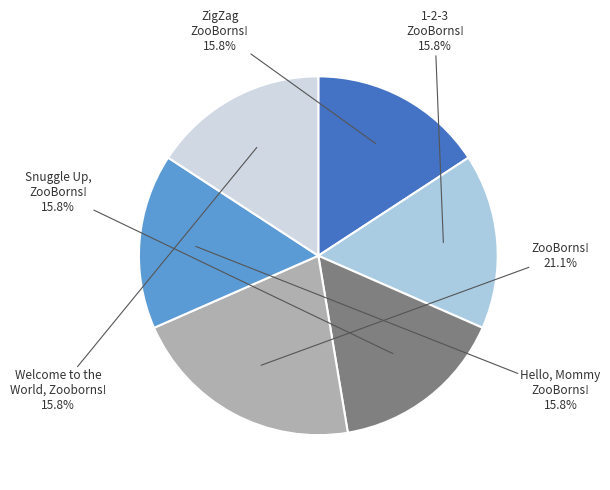

To the nearest percent, what percentage of the pie is 1-2-3 ZooBorns!?

16%